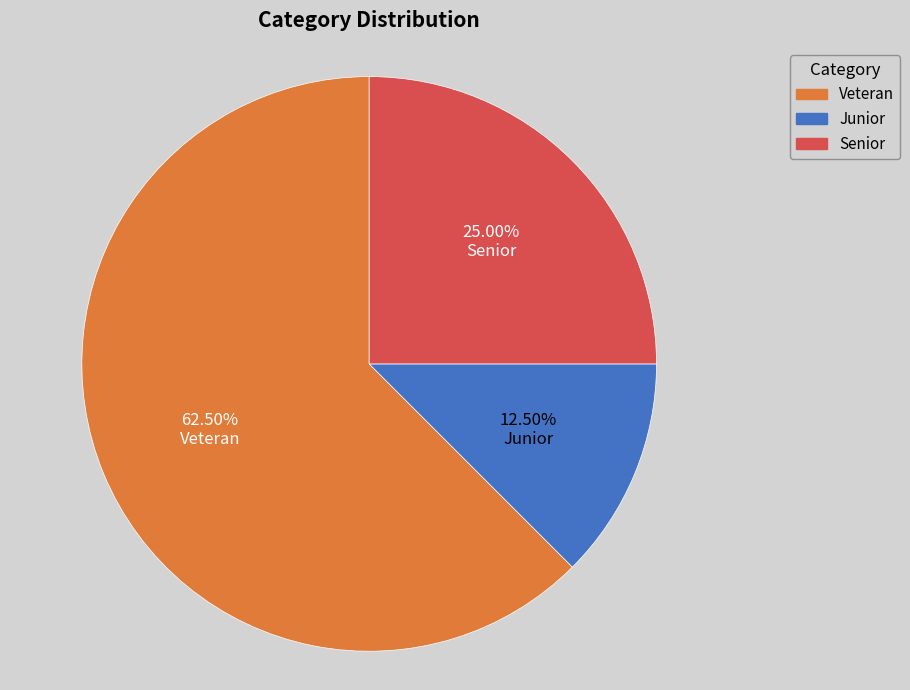

Is there any slice that represents more than half of the pie?

Yes